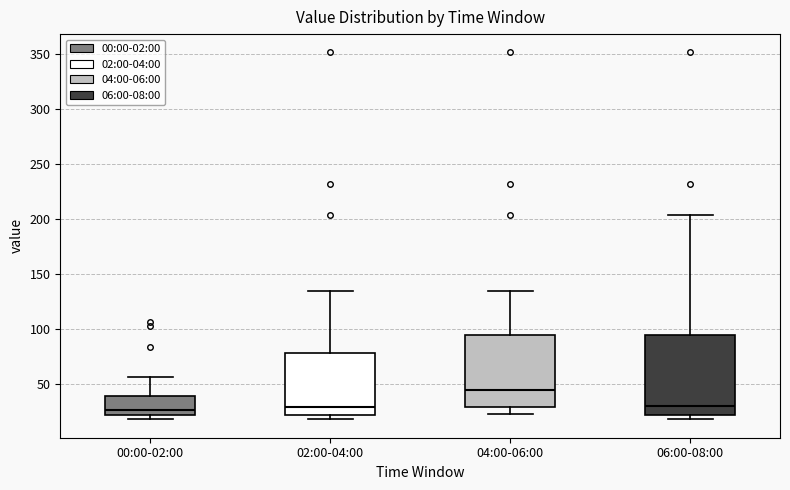

Reading left to right, transcribe this box plot: for each box, give where its median line is, the range the box spans, and where its two whiskers end, as read against the y-axis. The values are not printed on the chart, so give them approximately, as read against the axis.

00:00-02:00: median 25 (just above the box's lower edge), box 25 to 40, whiskers 20 to 55
02:00-04:00: median 30, box 25 to 80, whiskers 20 to 135
04:00-06:00: median 45, box 30 to 95, whiskers 25 to 135
06:00-08:00: median 30, box 25 to 95, whiskers 20 to 205